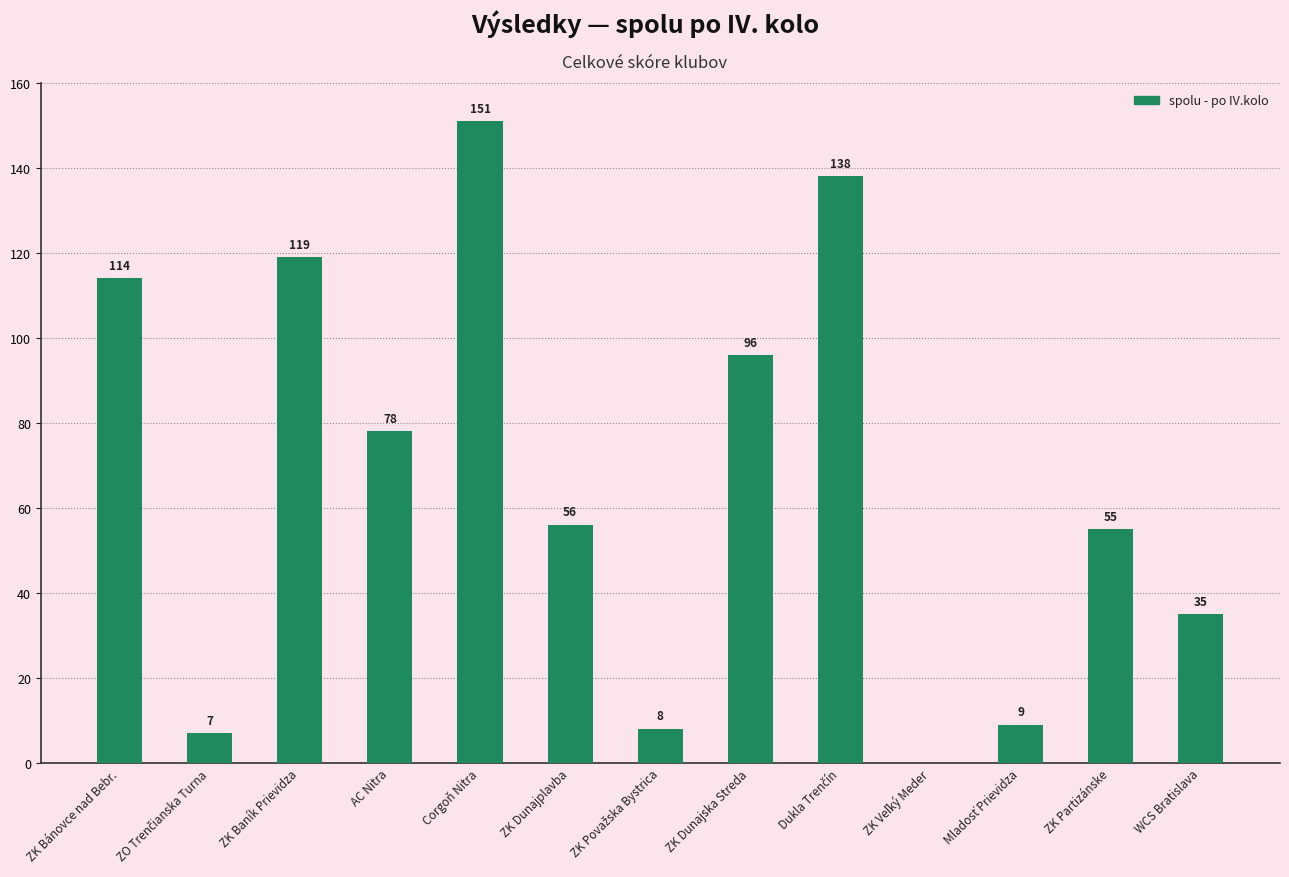

What is the maximum value shown in the chart?

151